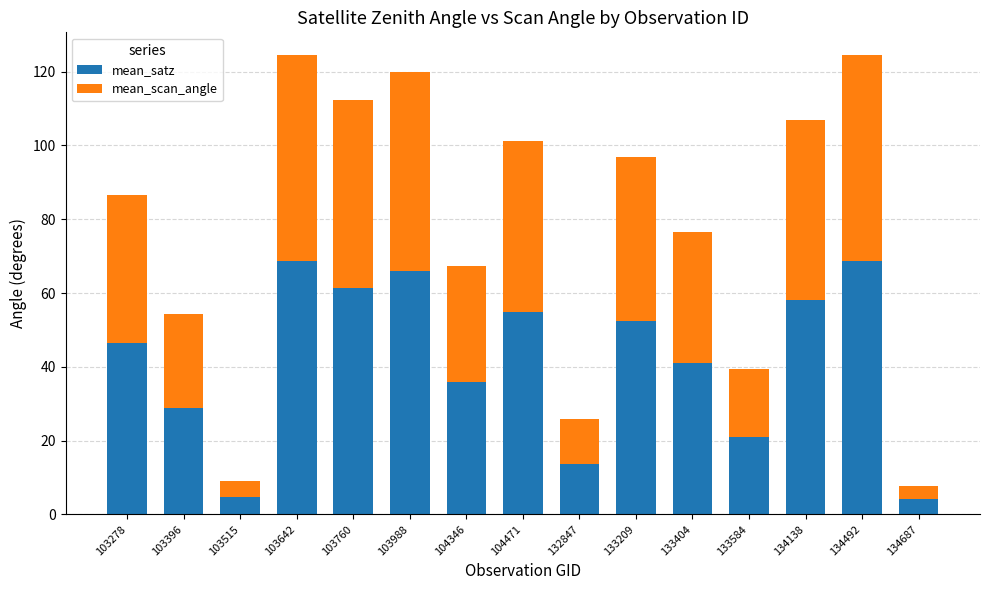

What is the total value across all series at 133584?

39.4